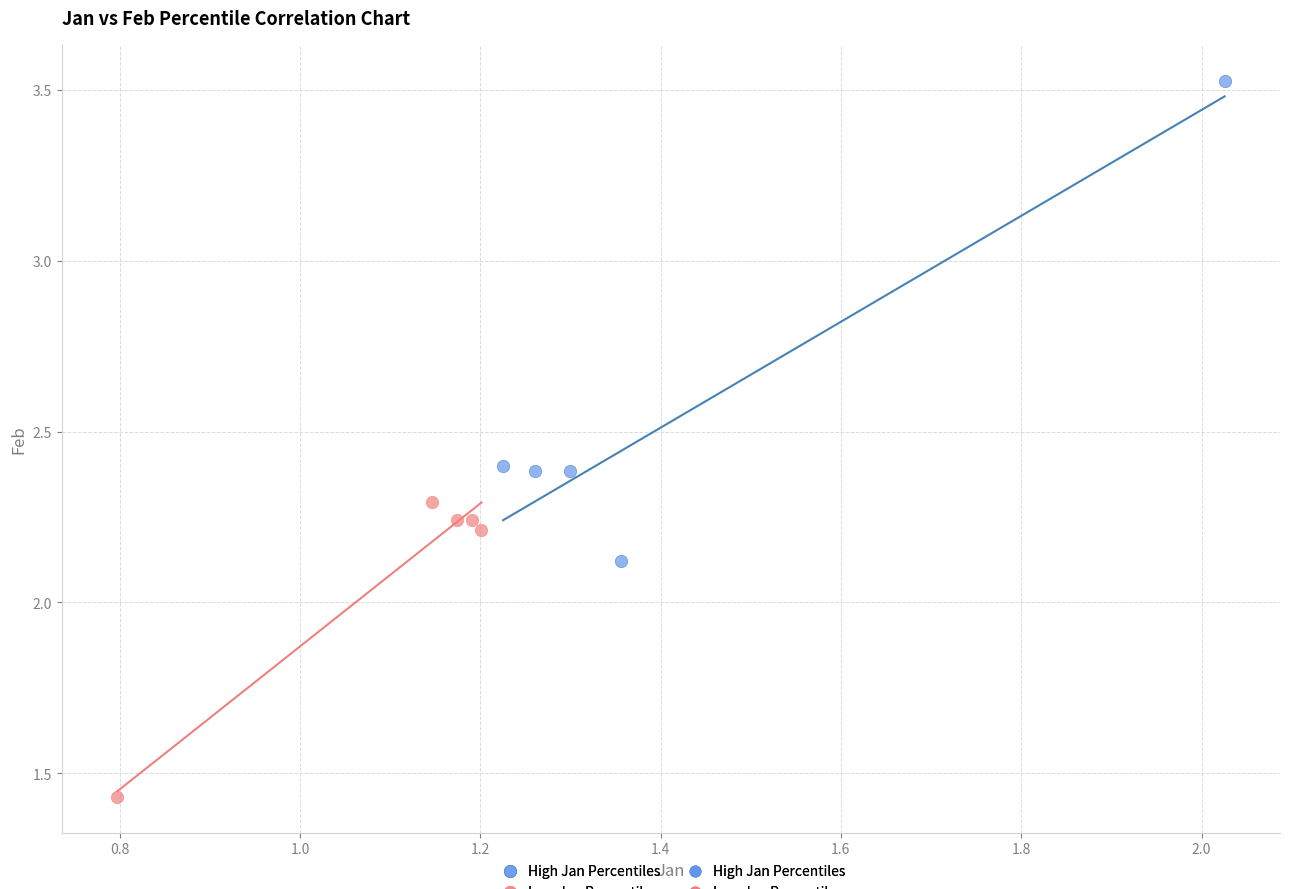

Which series has the widest spread of Y values?

High Jan Percentiles